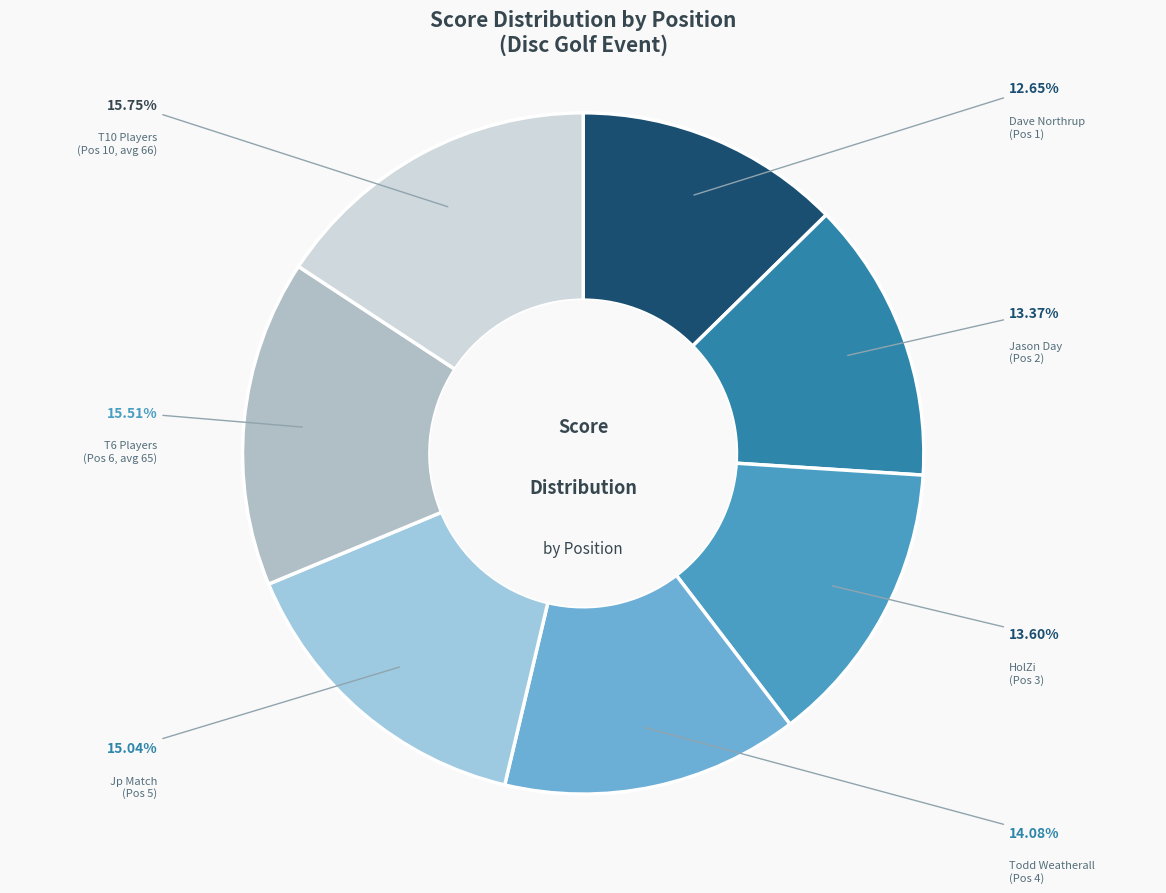

How many segments does this pie chart have?

7